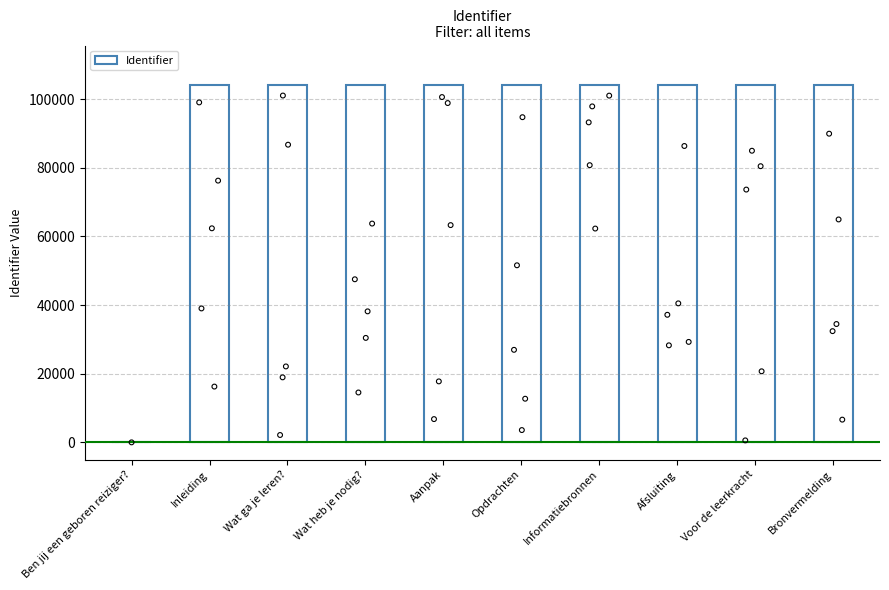

What is the change in value from Wat ga je leren? to Voor de leerkracht?

+13